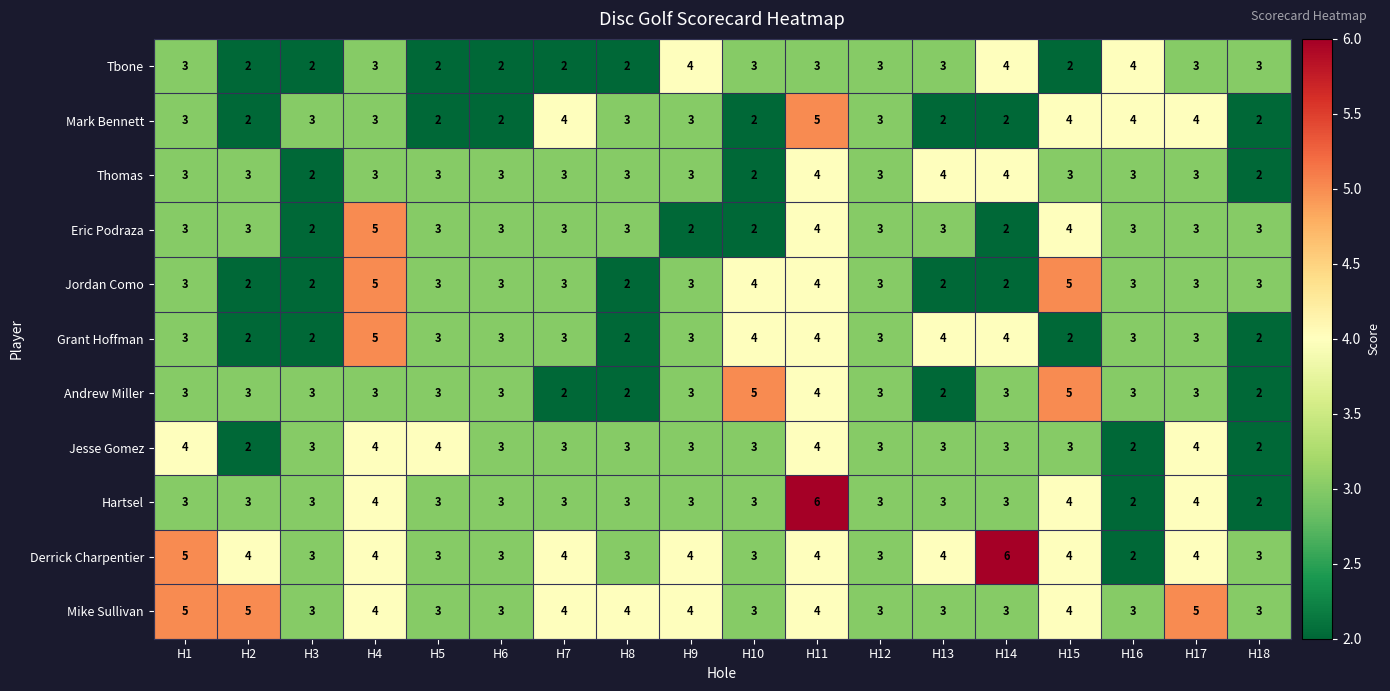

At which category is the sum across all series the highest?

H11